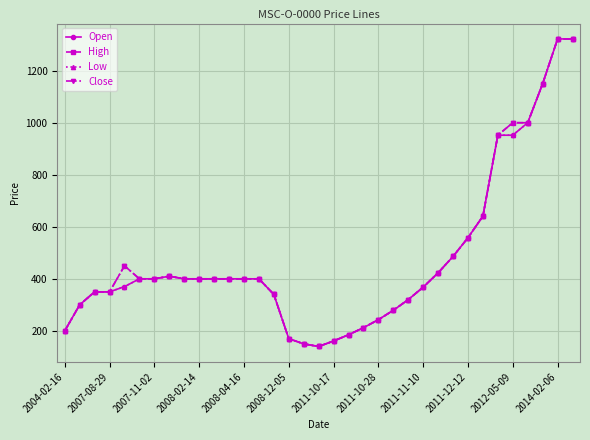

Is this an area chart (filled region under the line)?

No